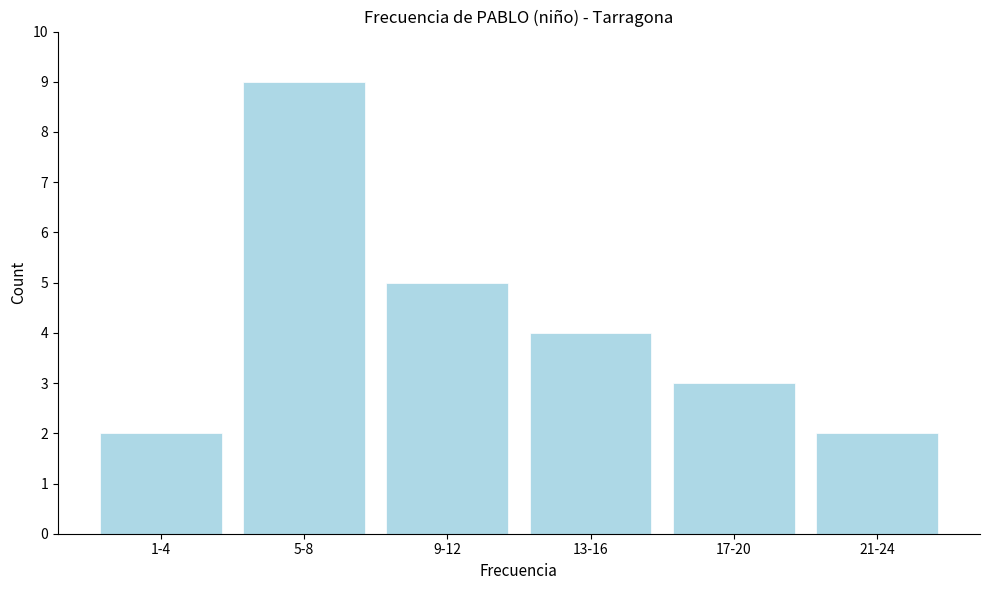

Reading left to right, transcribe all the data shown in this chart.

1-4=2	5-8=9	9-12=5	13-16=4	17-20=3	21-24=2